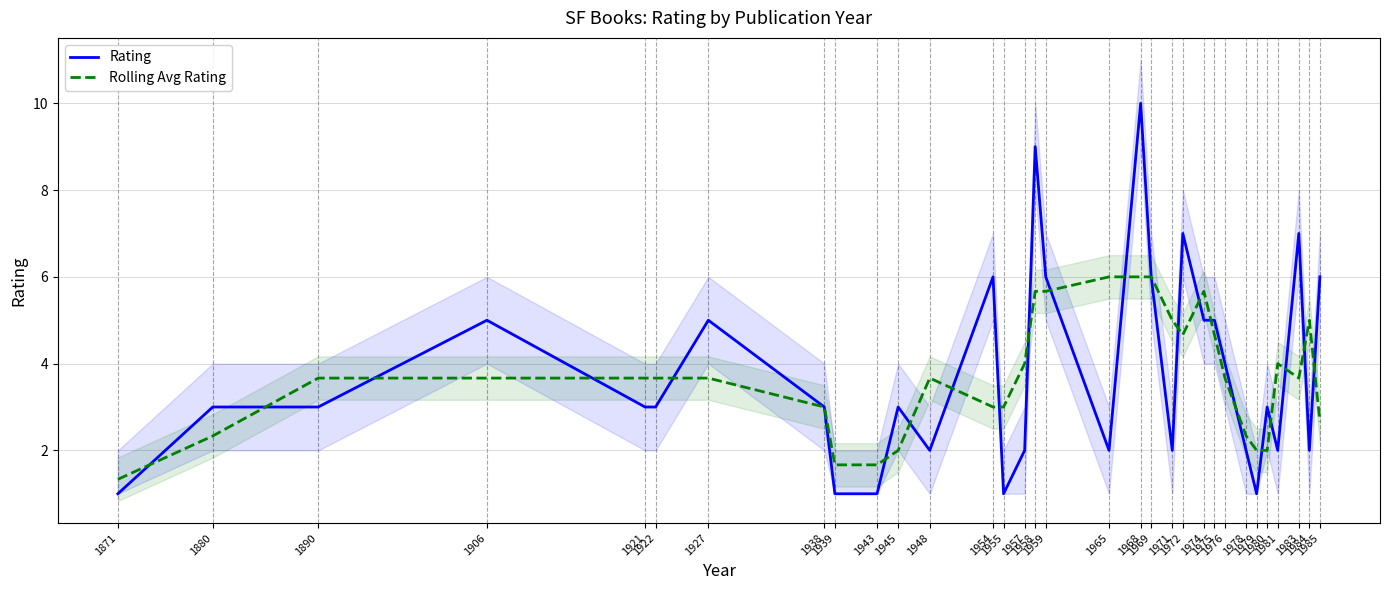

What is the average value of the Rating series?

3.8